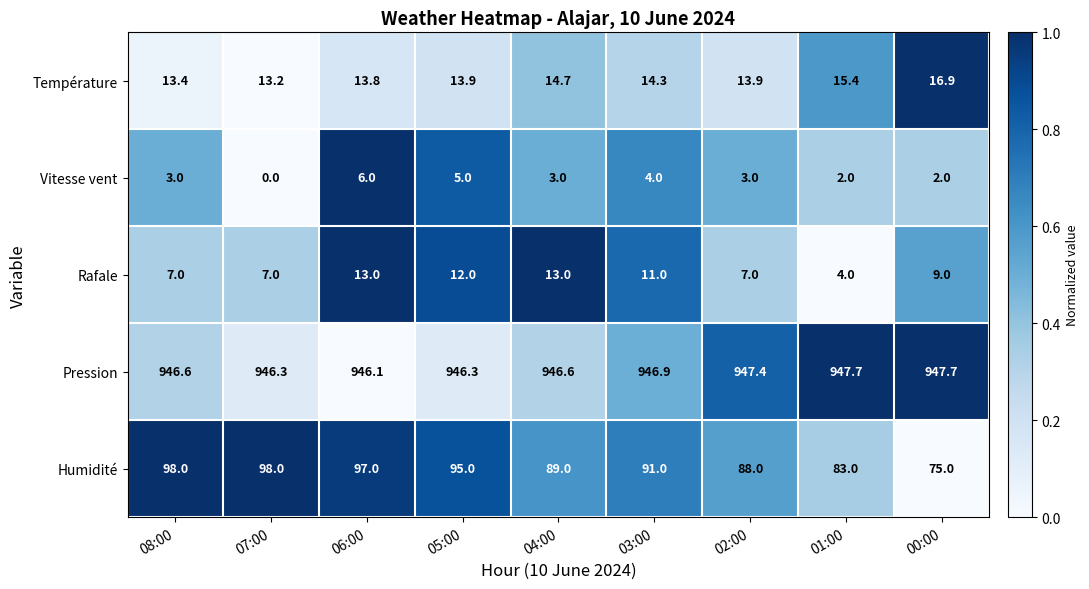

What is the approximate value of Humidité at 07:00?

98.0